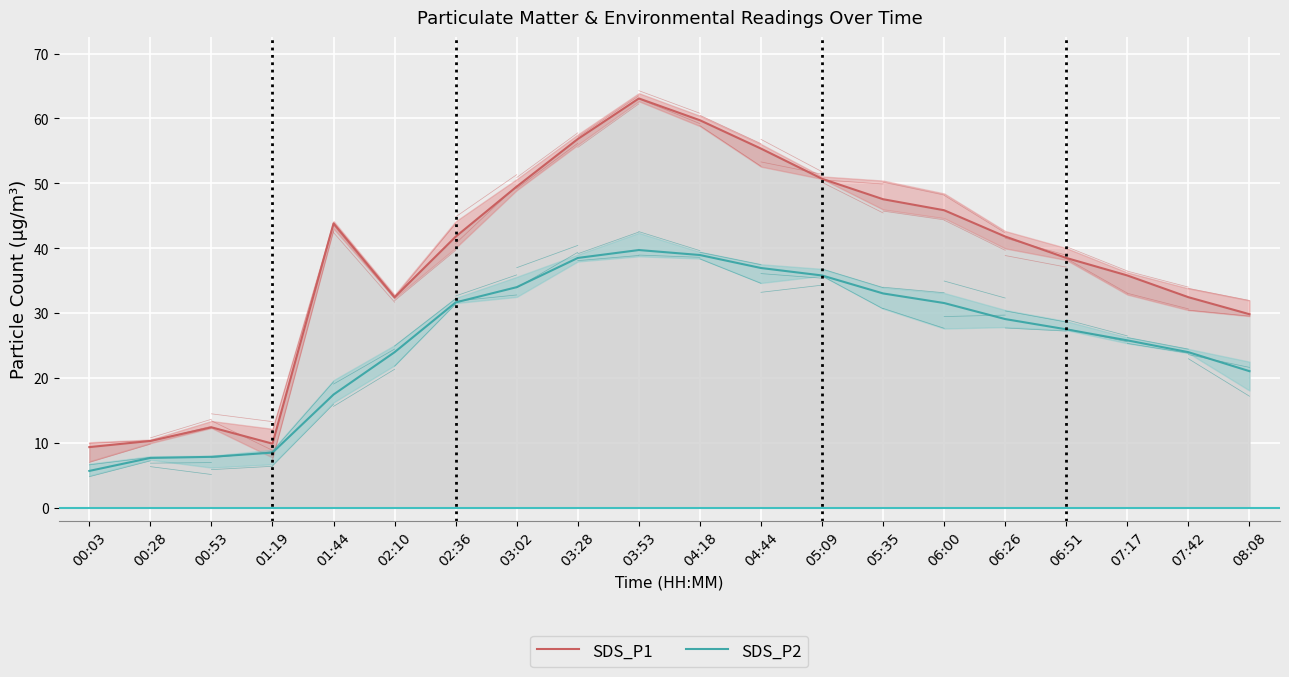

What is the total value across all series at 06:00?

77.4